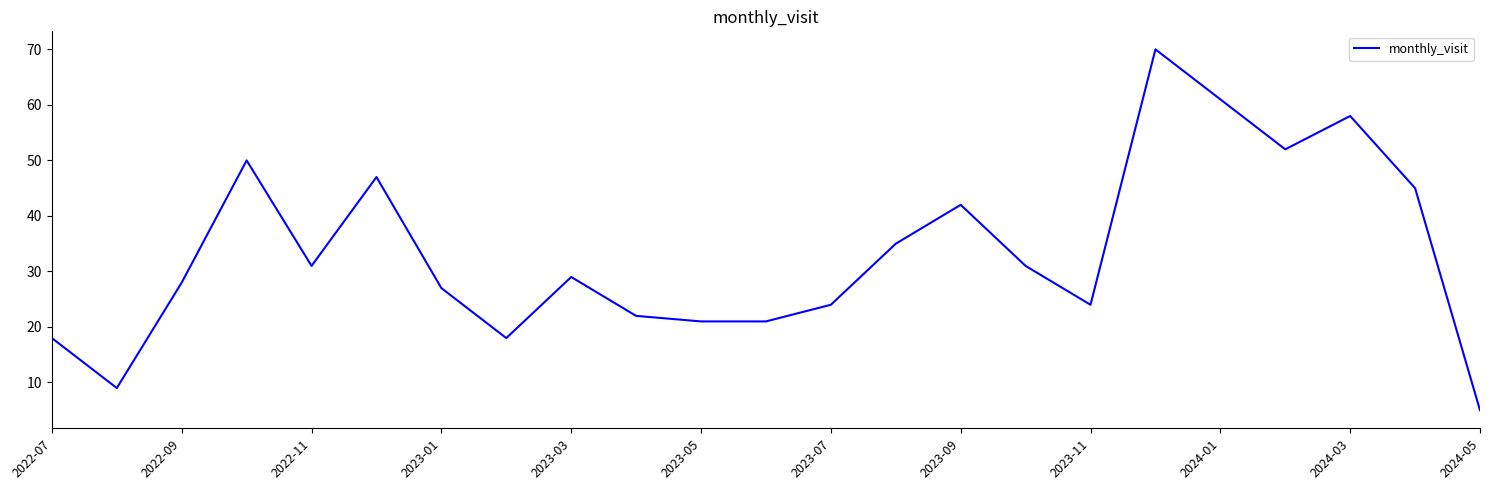

What is the minimum value shown in the chart?

5